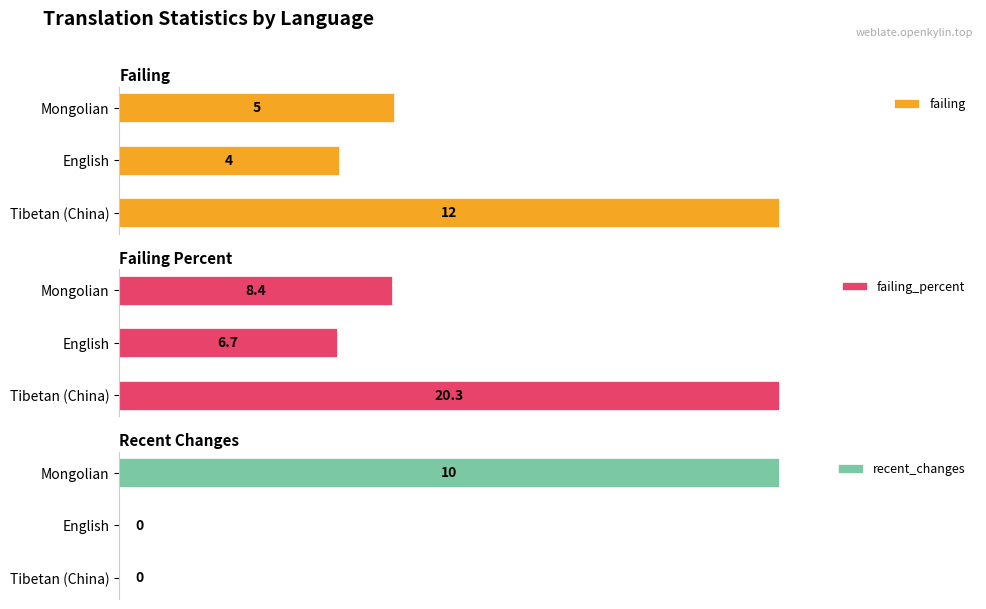

Rank the series by their maximum value, from lowest to highest.

recent_changes, failing, failing_percent